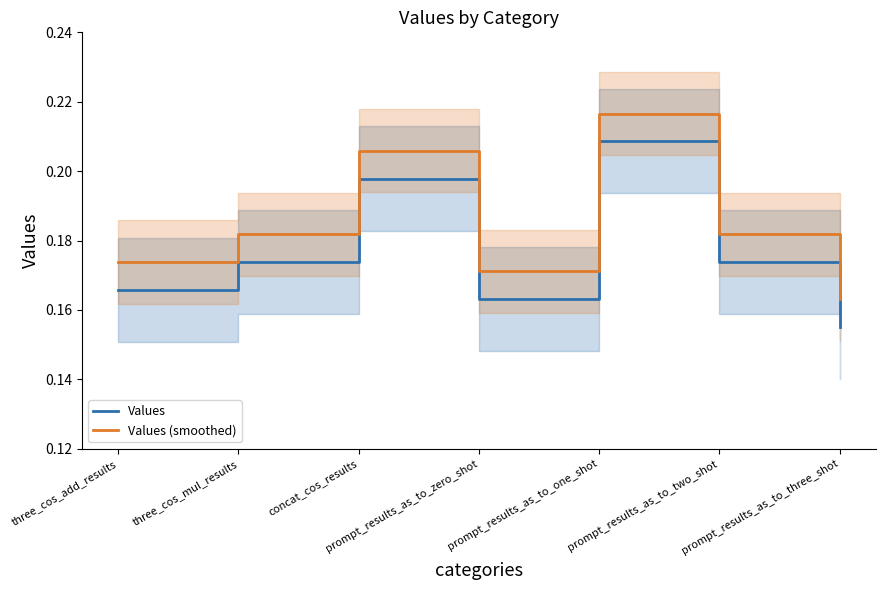

Rank the series by their average value, from lowest to highest.

Values, Values (smoothed)